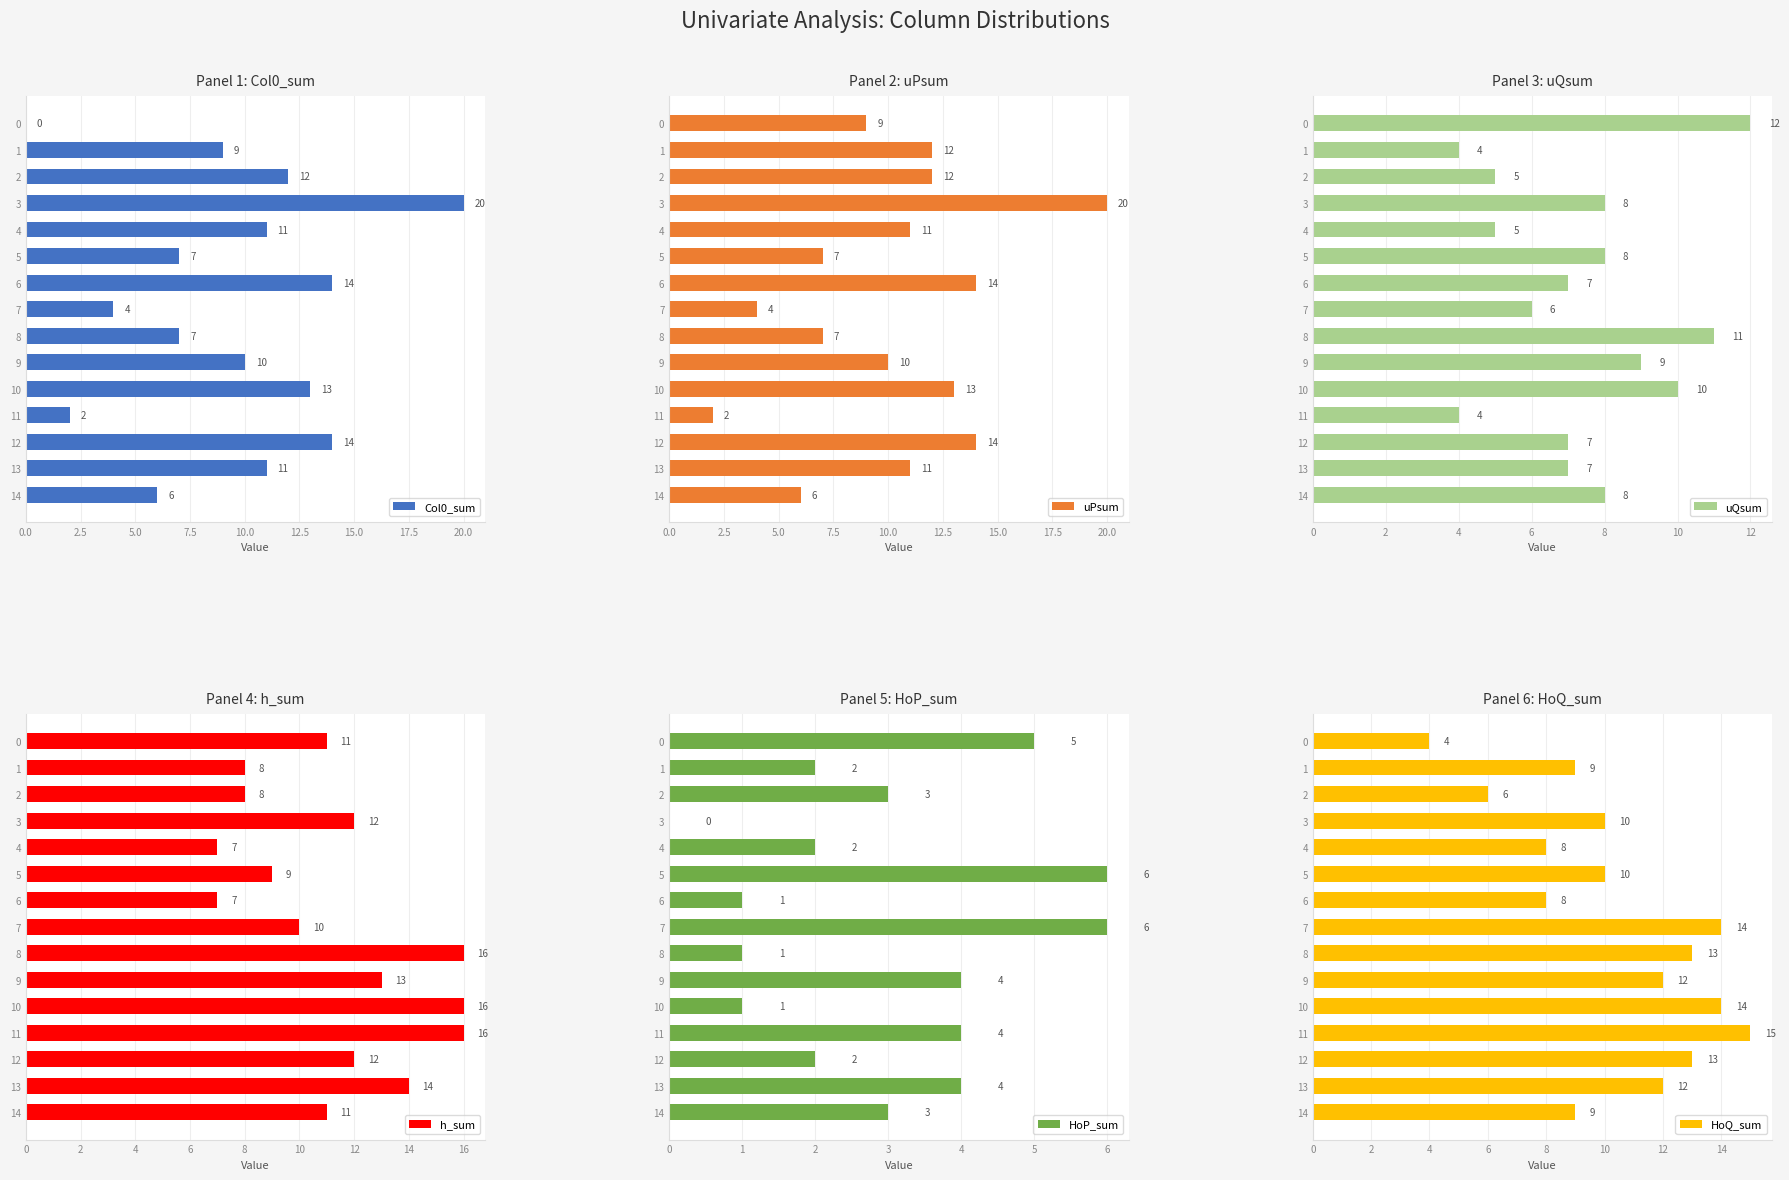

Which series has the largest total across all categories?

h_sum